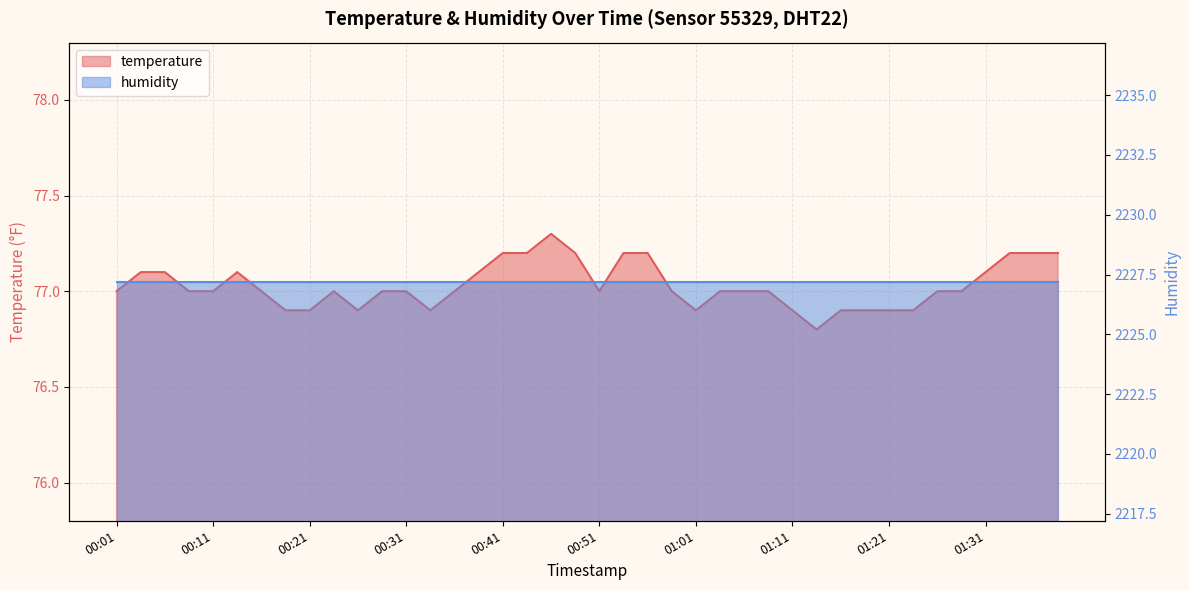

Where is the first local maximum?

00:13